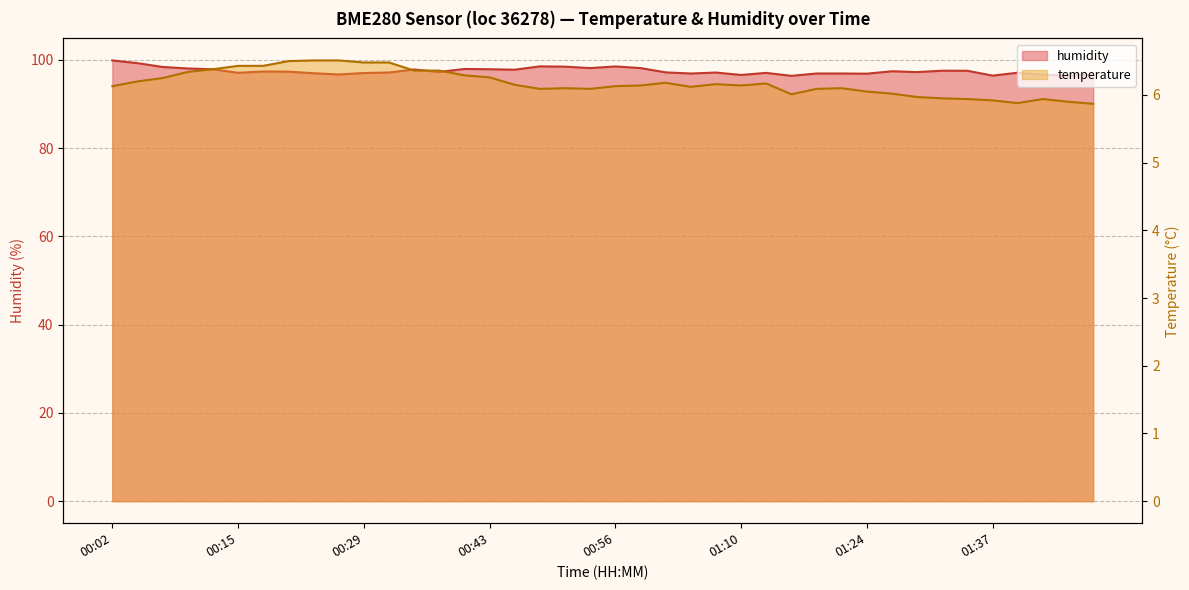

At 00:56, list the series in order from smallest to largest.

temperature, humidity